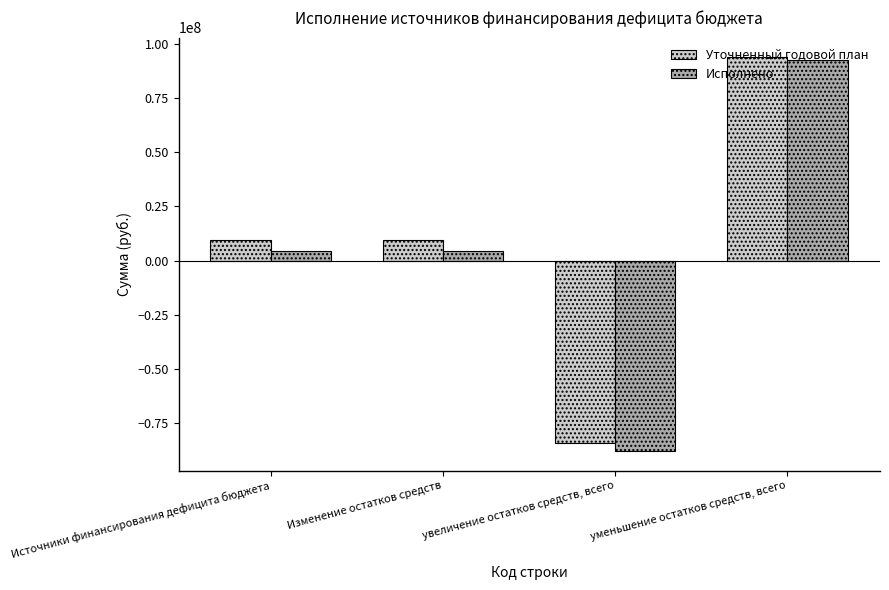

Read the Исполнено value at увеличение остатков средств, всего.

-87908180.5